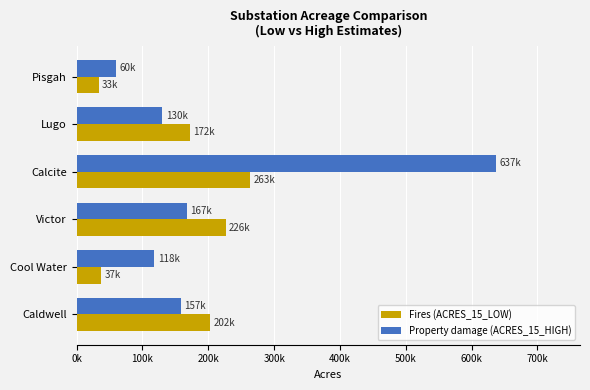

What is the average value of the Property damage (ACRES_15_HIGH) series?

211821